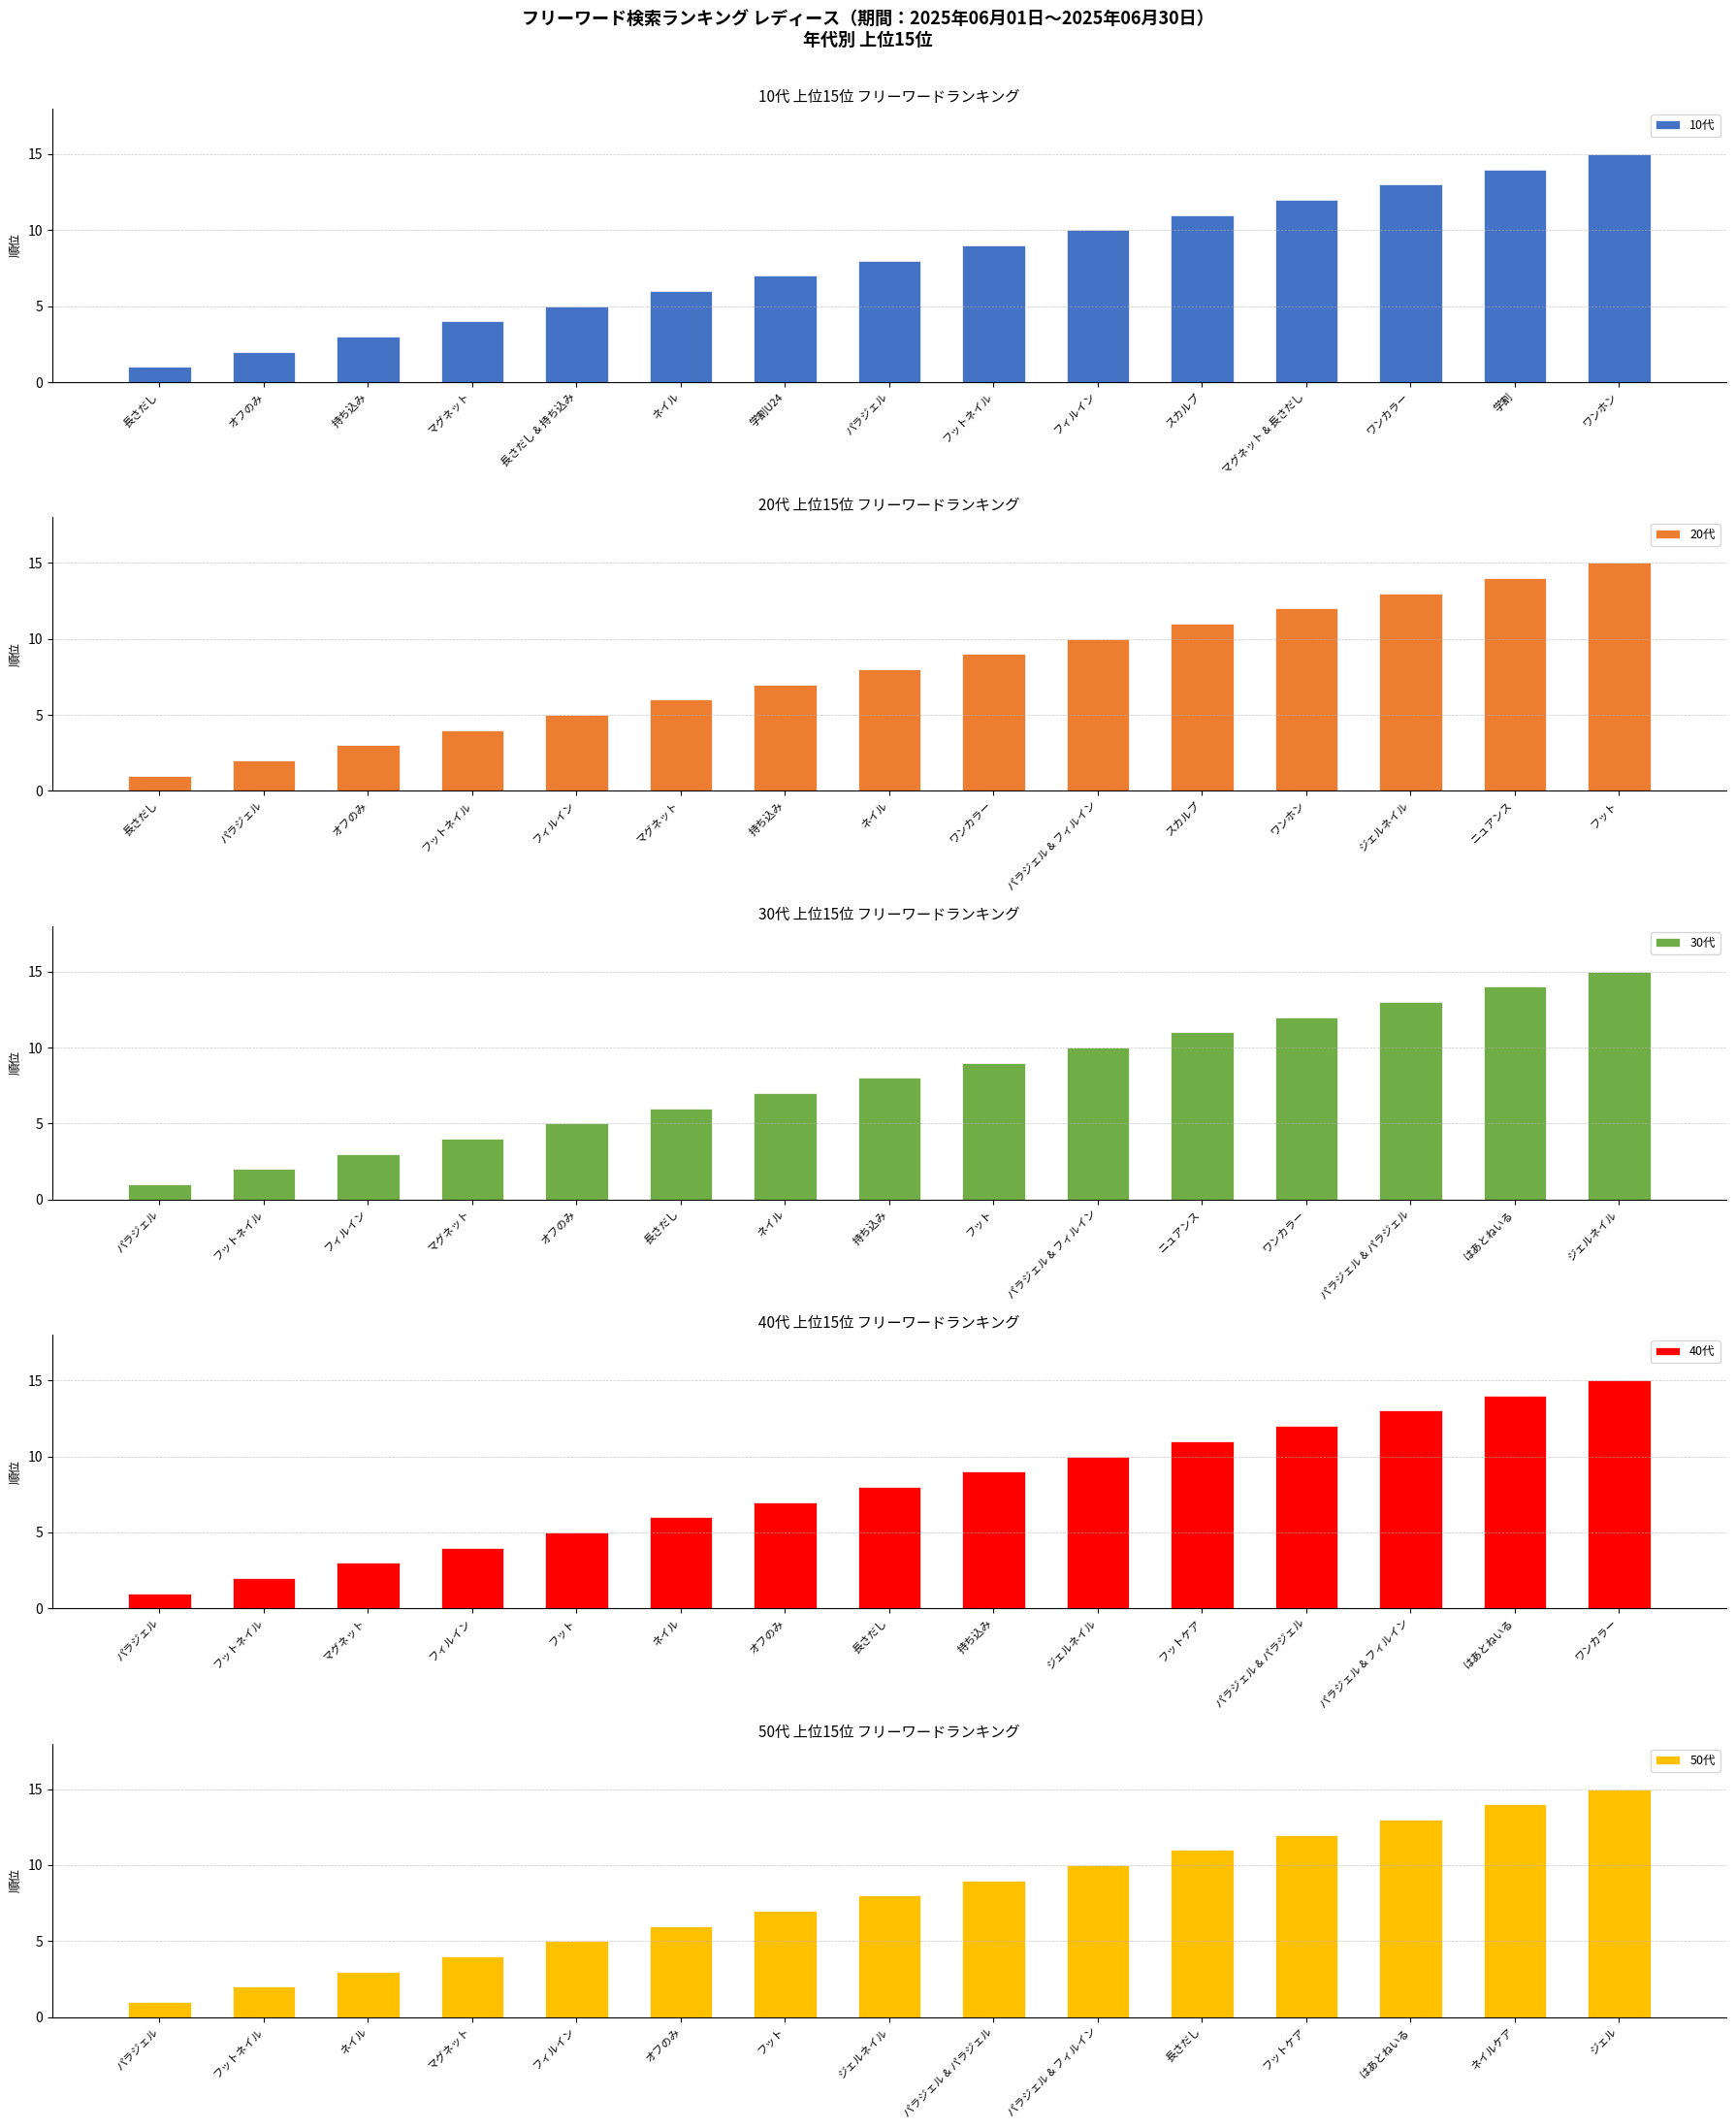

Reading left to right, transcribe all the data shown in this chart.

10代: 長さだし=1	オフのみ=2	持ち込み=3	マグネット=4	長さだし & 持ち込み=5	ネイル=6	学割U24=7	パラジェル=8	フットネイル=9	フィルイン=10	スカルプ=11	マグネット & 長さだし=12	ワンカラー=13	学割=14	ワンホン=15
20代: 長さだし=1	パラジェル=2	オフのみ=3	フットネイル=4	フィルイン=5	マグネット=6	持ち込み=7	ネイル=8	ワンカラー=9	パラジェル & フィルイン=10	スカルプ=11	ワンホン=12	ジェルネイル=13	ニュアンス=14	フット=15
30代: パラジェル=1	フットネイル=2	フィルイン=3	マグネット=4	オフのみ=5	長さだし=6	ネイル=7	持ち込み=8	フット=9	パラジェル & フィルイン=10	ニュアンス=11	ワンカラー=12	パラジェル & パラジェル=13	はあとねいる=14	ジェルネイル=15
40代: パラジェル=1	フットネイル=2	マグネット=3	フィルイン=4	フット=5	ネイル=6	オフのみ=7	長さだし=8	持ち込み=9	ジェルネイル=10	フットケア=11	パラジェル & パラジェル=12	パラジェル & フィルイン=13	はあとねいる=14	ワンカラー=15
50代: パラジェル=1	フットネイル=2	ネイル=3	マグネット=4	フィルイン=5	オフのみ=6	フット=7	ジェルネイル=8	パラジェル & パラジェル=9	パラジェル & フィルイン=10	長さだし=11	フットケア=12	はあとねいる=13	ネイルケア=14	ジェル=15